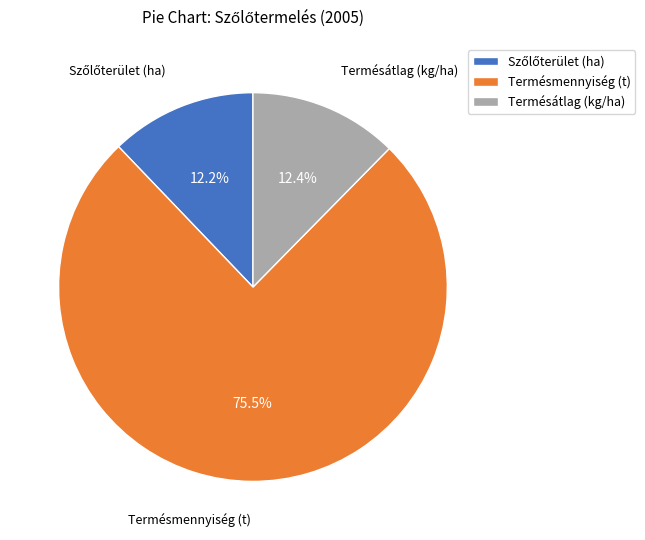

What is the majority slice?

Termésmennyiség (t)